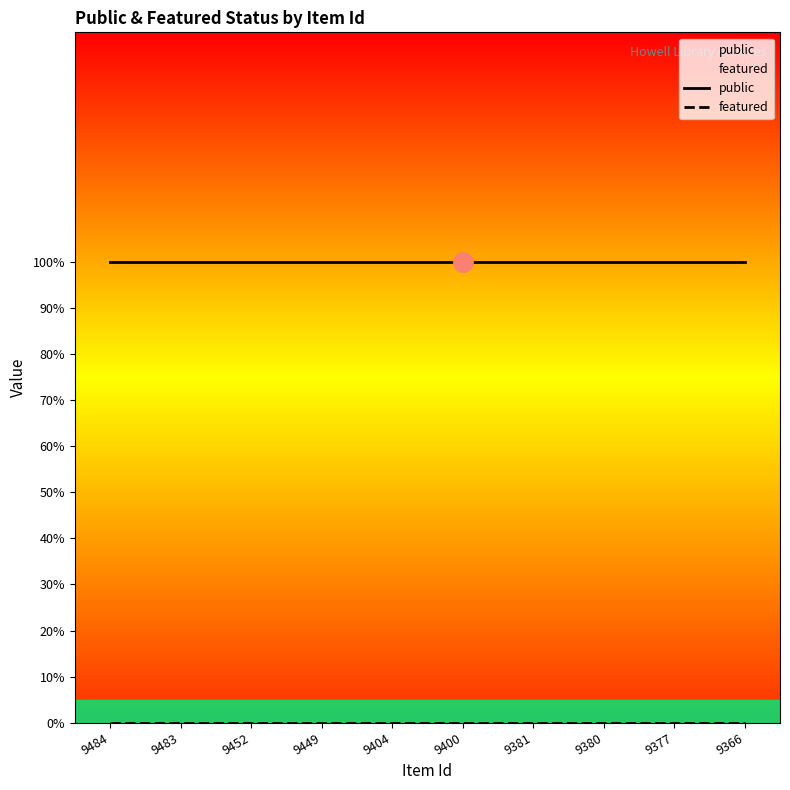

At which category is the sum across all series the highest?

9484